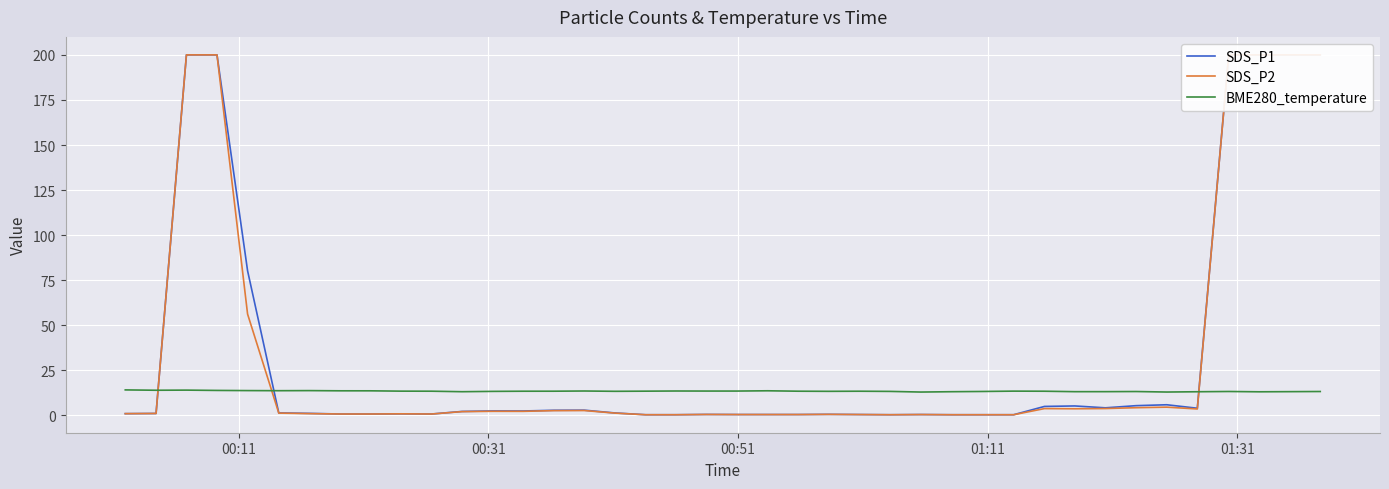

What is the highest value of the BME280_temperature series?

14.2